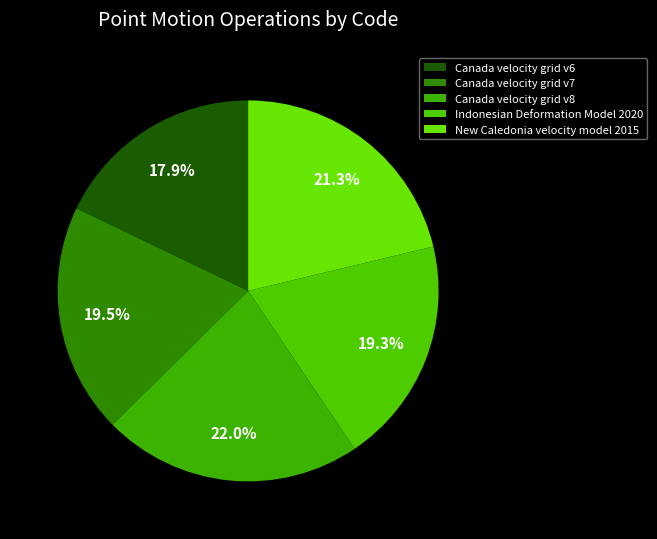

Which slice is the largest?

Canada velocity grid v8